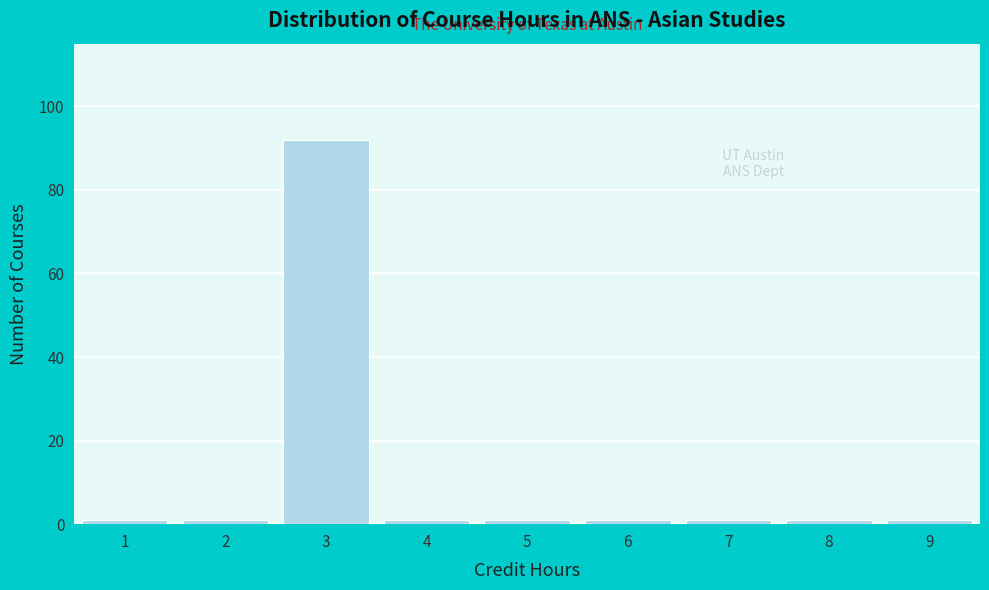

Reading left to right, list all the values displayed in this chart.

1	1	92	1	1	1	1	1	1